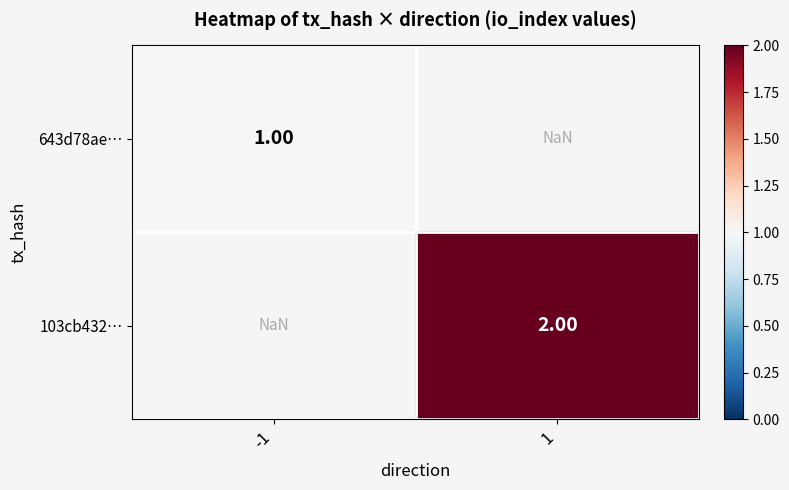

Is the value of 643d78ae… at -1 greater than the value of 103cb432… at 1?

No